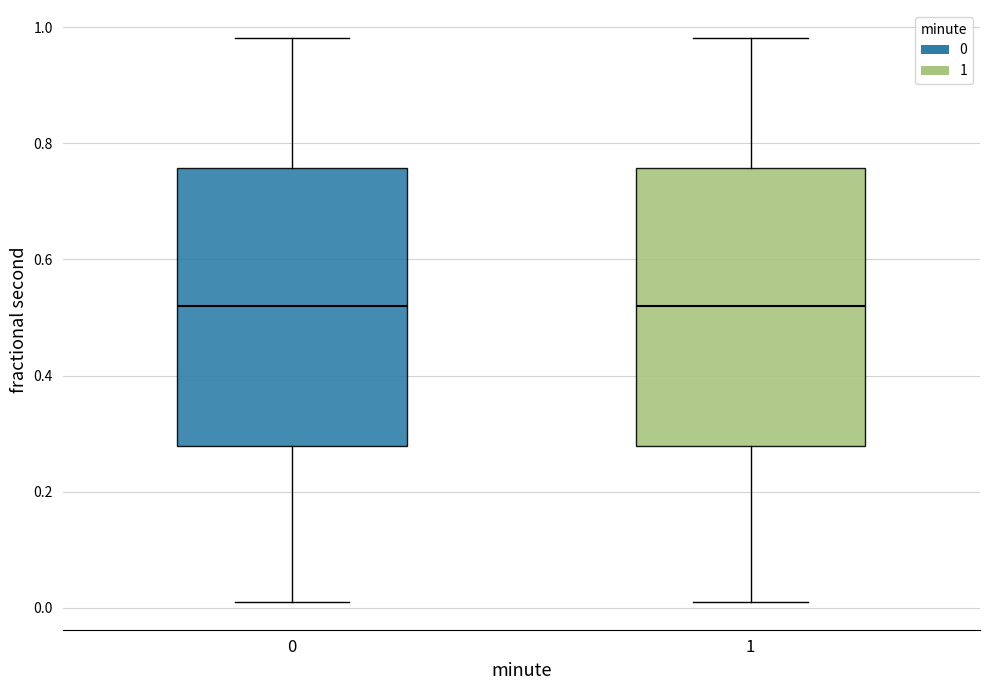

Where is the upper edge of the box at x = 0 on the y-axis? The values are not printed on the chart, so give them approximately, as read against the axis.

0.76